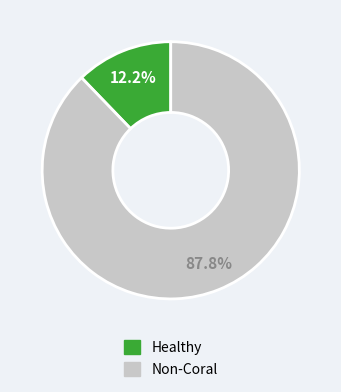

Is there any slice that represents more than half of the pie?

Yes